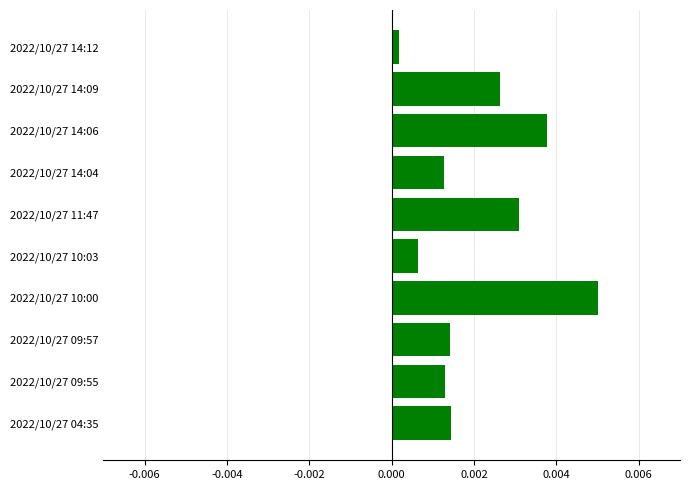

Between 2022/10/27 10:03 and 2022/10/27 14:04, which is larger?

2022/10/27 14:04